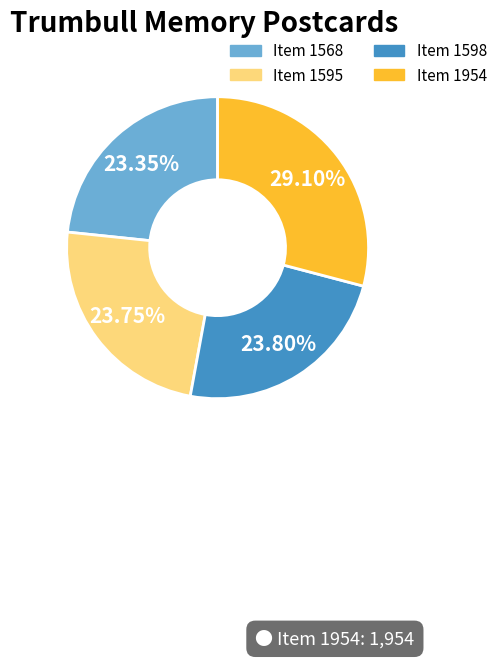

What is the ratio of the value at Item 1954 to the value at Item 1595?

1.2